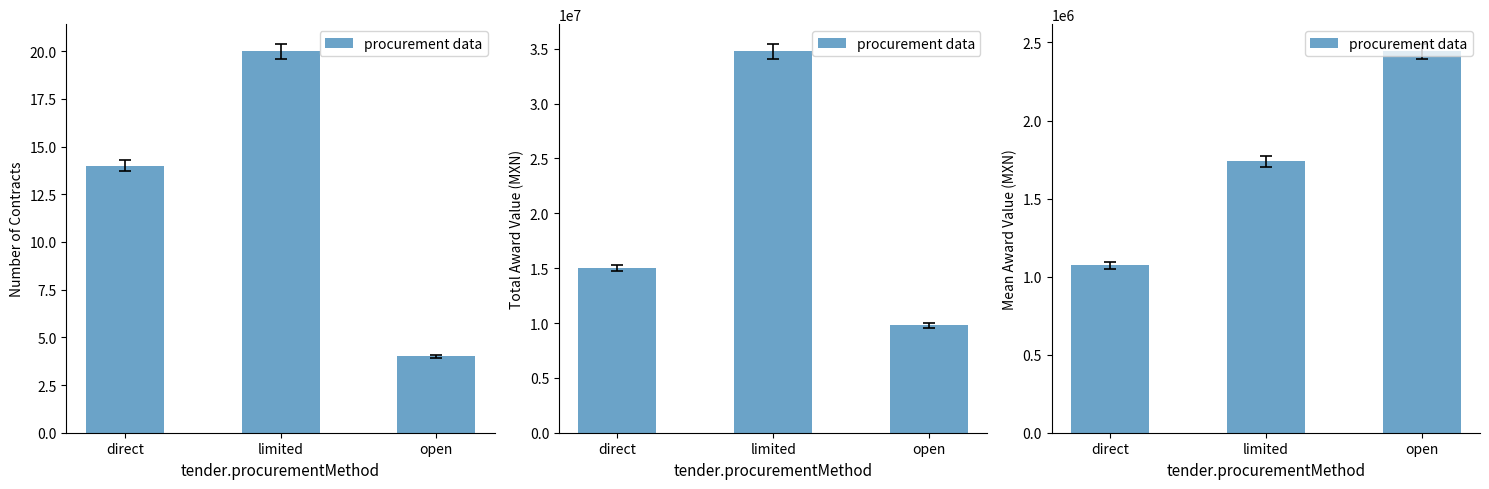

The value at limited is 610292.2. True or false?

False